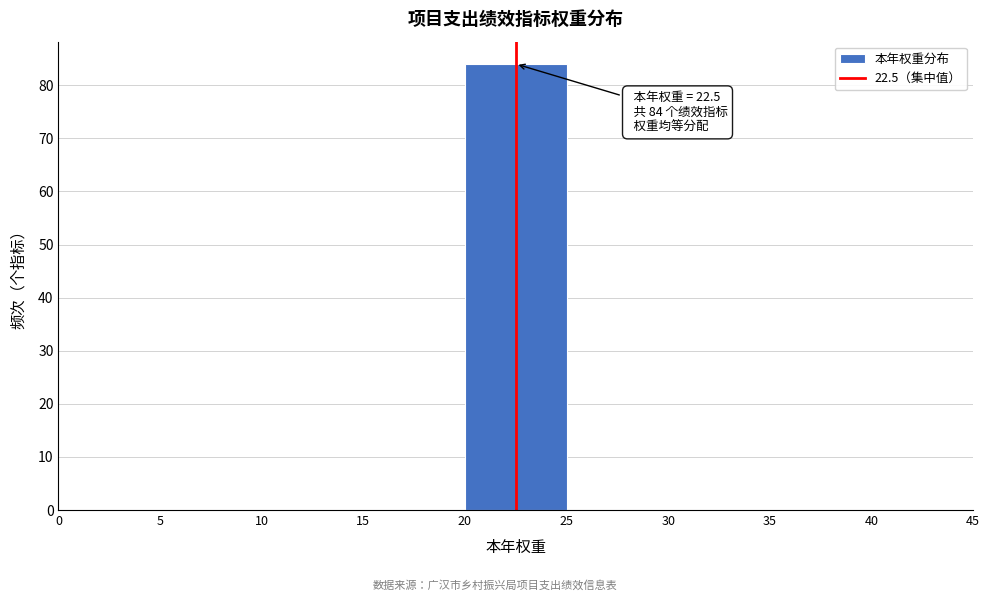

Which range on the x-axis has the tallest bar?

20 to 25